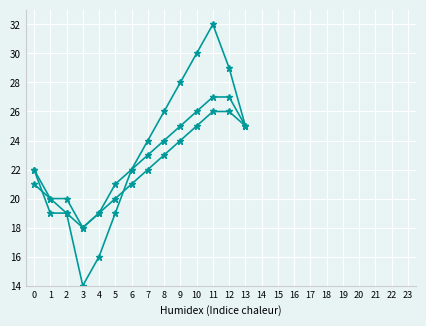

The Line 2 series shows 27 at 4. True or false?

False